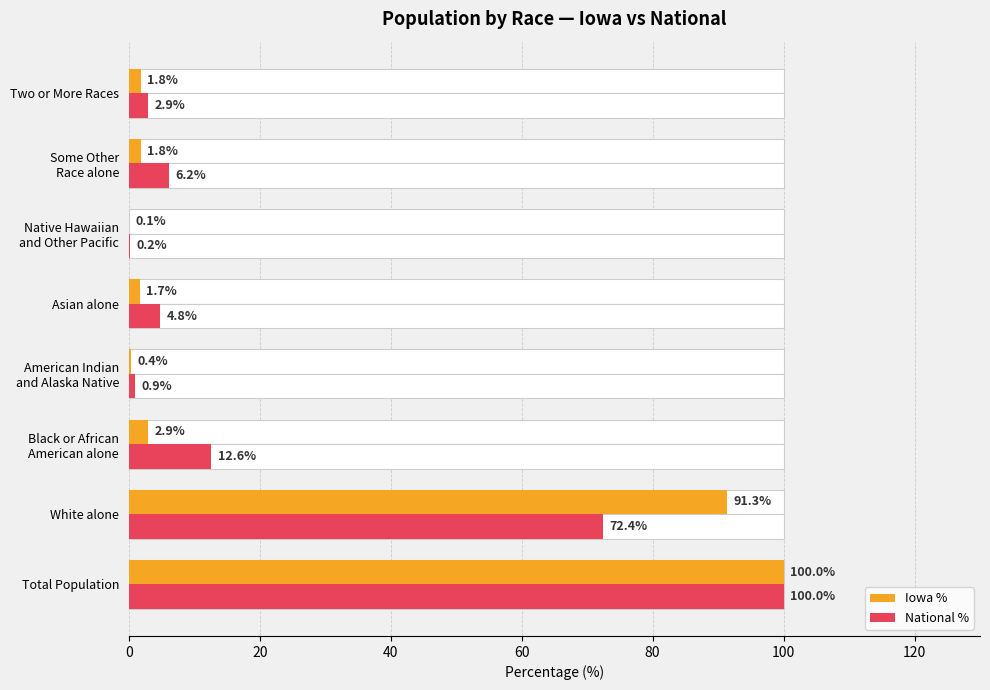

Between Total Population and Some Other Race alone, which series saw the biggest shift?

Iowa %